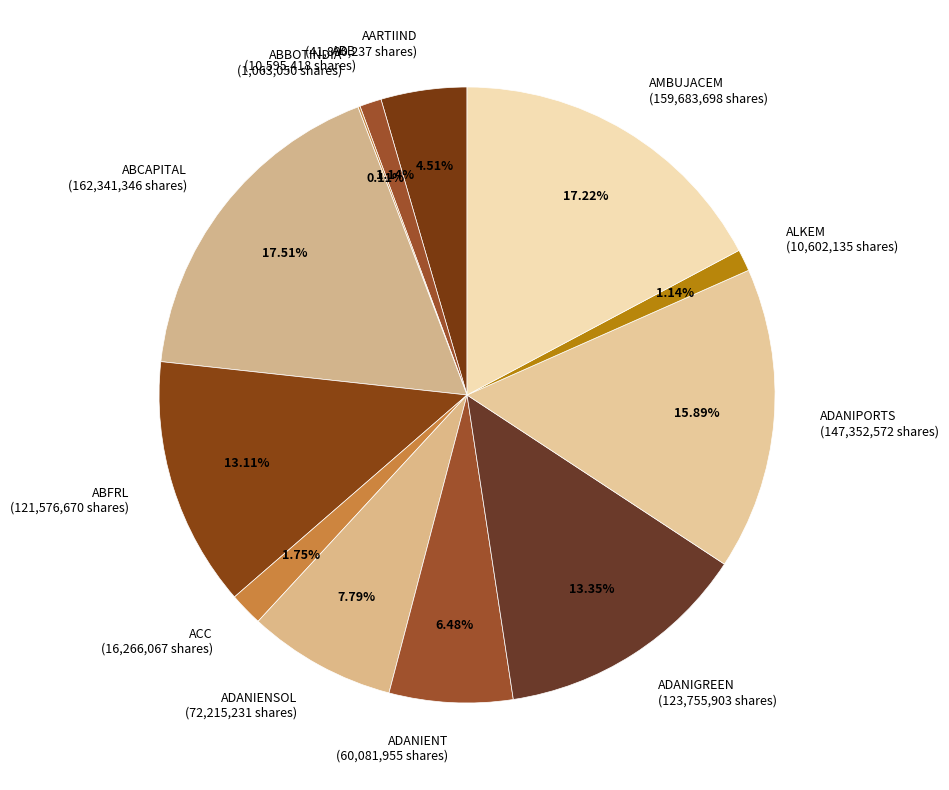

Approximately how many times larger is the value at ADANIPORTS (147,352,572 shares) compared to ALKEM (10,602,135 shares)?

13.9